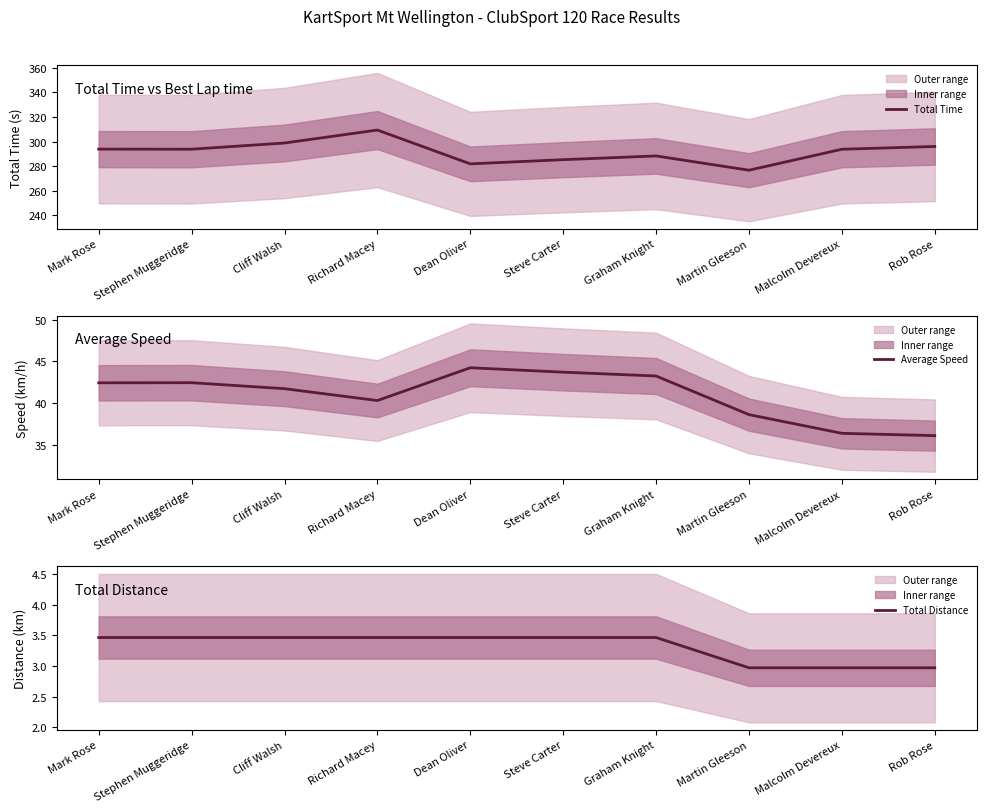

At which category does Average Speed reach its first local peak?

Stephen Muggeridge